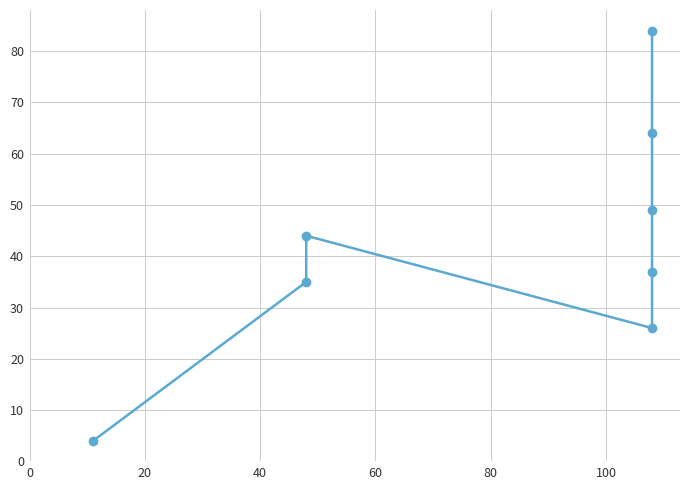

What is the ratio of the value at 100 to the value at 40?

1.1